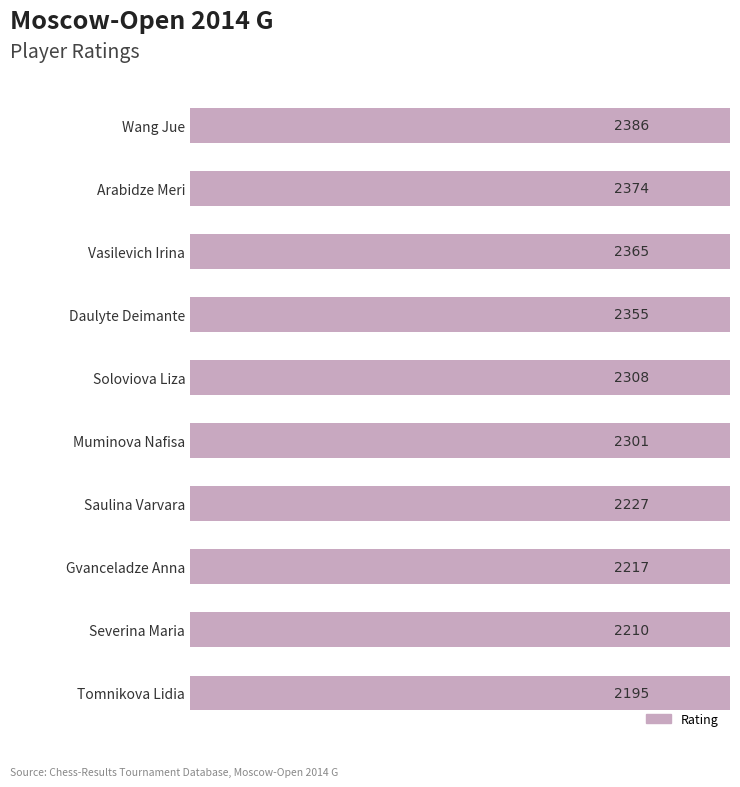

The chart shows a value of 986 at Daulyte Deimante. True or false?

False